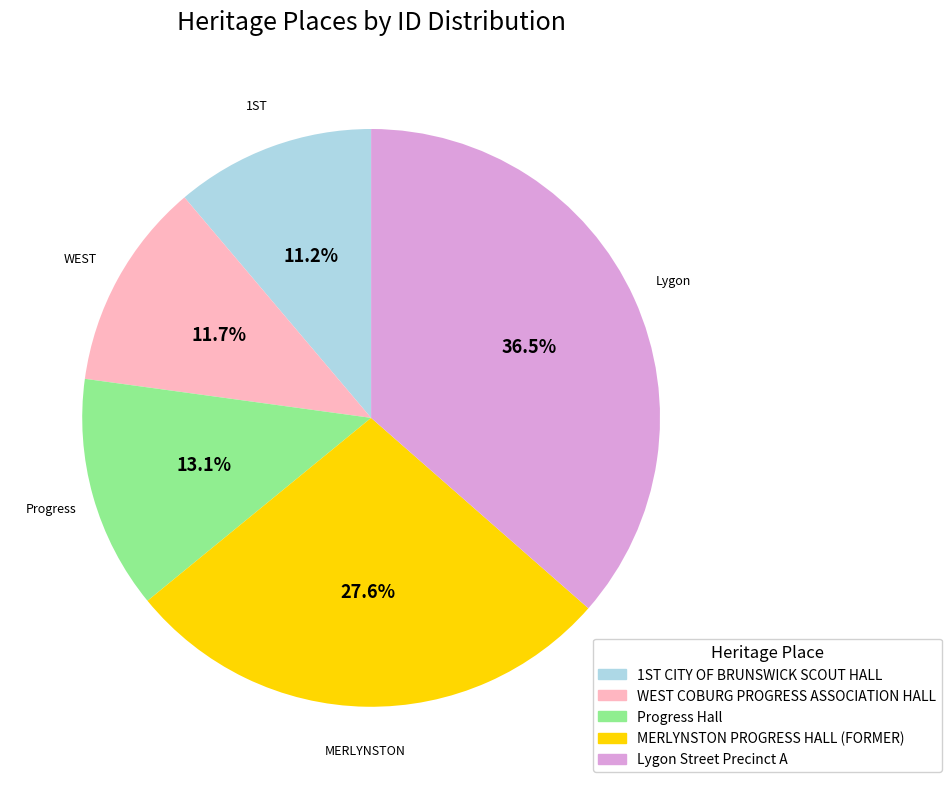

Which slice is the largest?

Lygon Street Precinct A